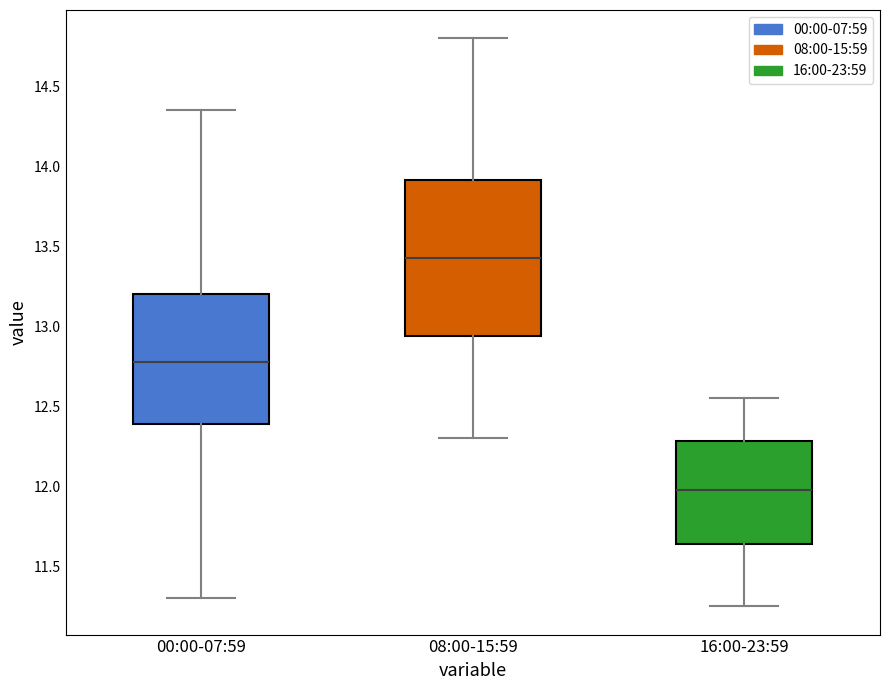

Which box's median line is the lowest?

16:00-23:59